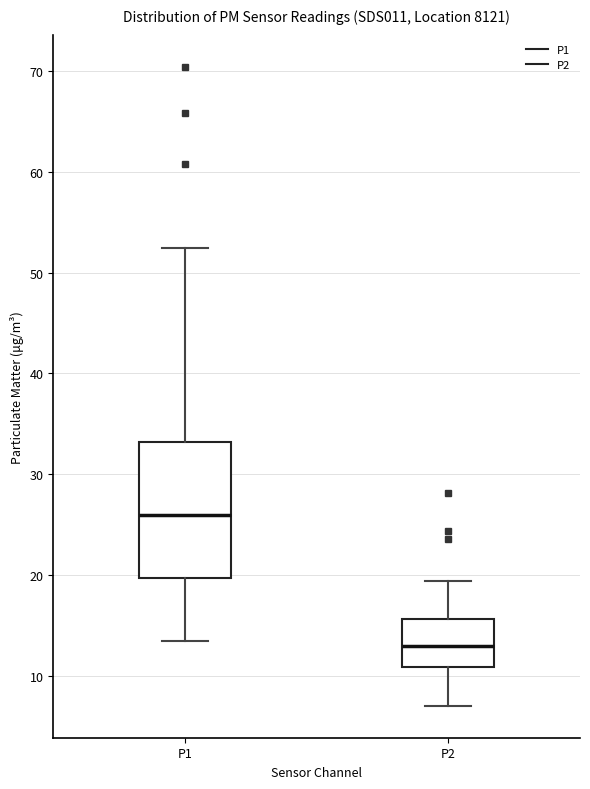

Comparing the boxes themselves (not the whiskers), which one is the tallest?

P1